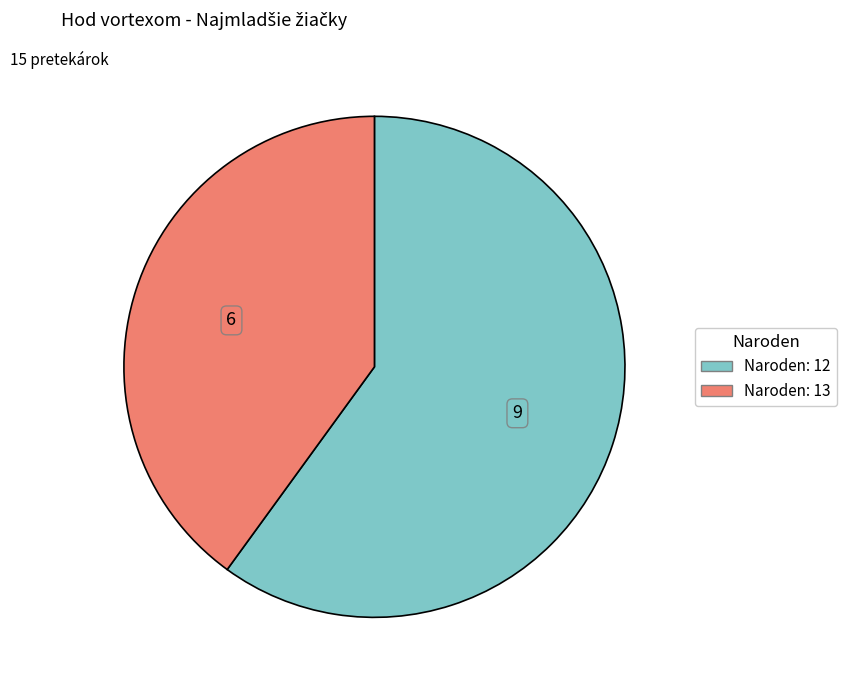

Is there any slice that represents more than half of the pie?

Yes